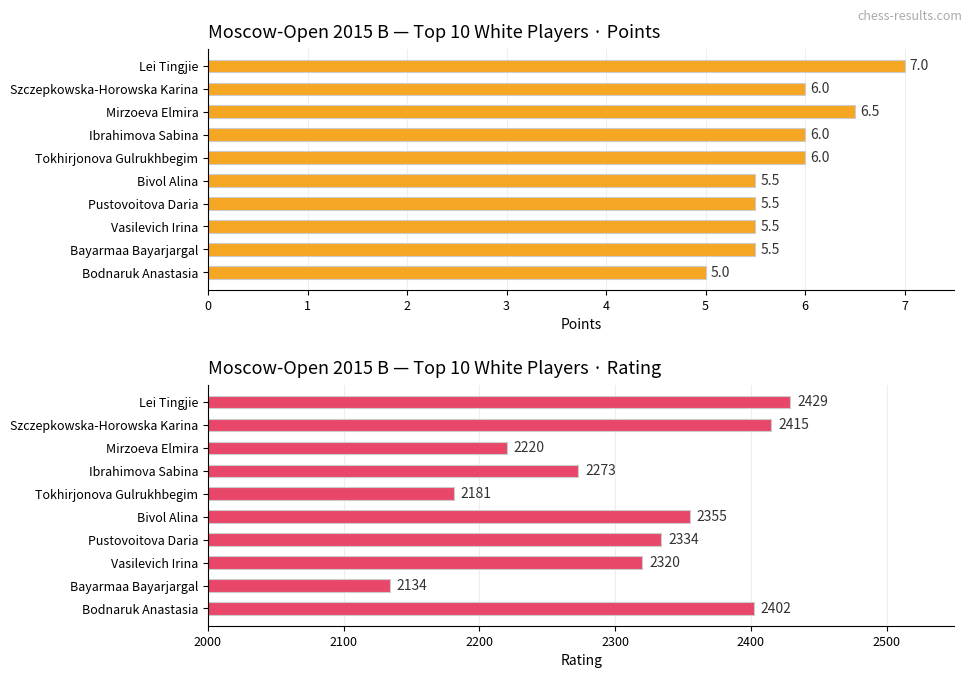

At Bodnaruk Anastasia, list the series in order from largest to smallest.

Rating, Points